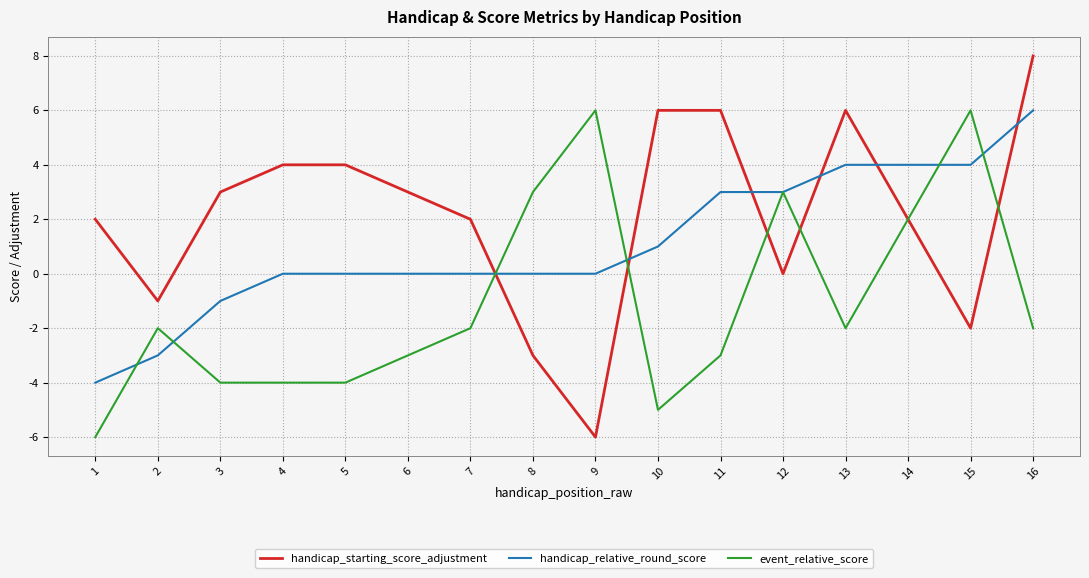

The handicap_relative_round_score series shows 0 at 7. True or false?

True